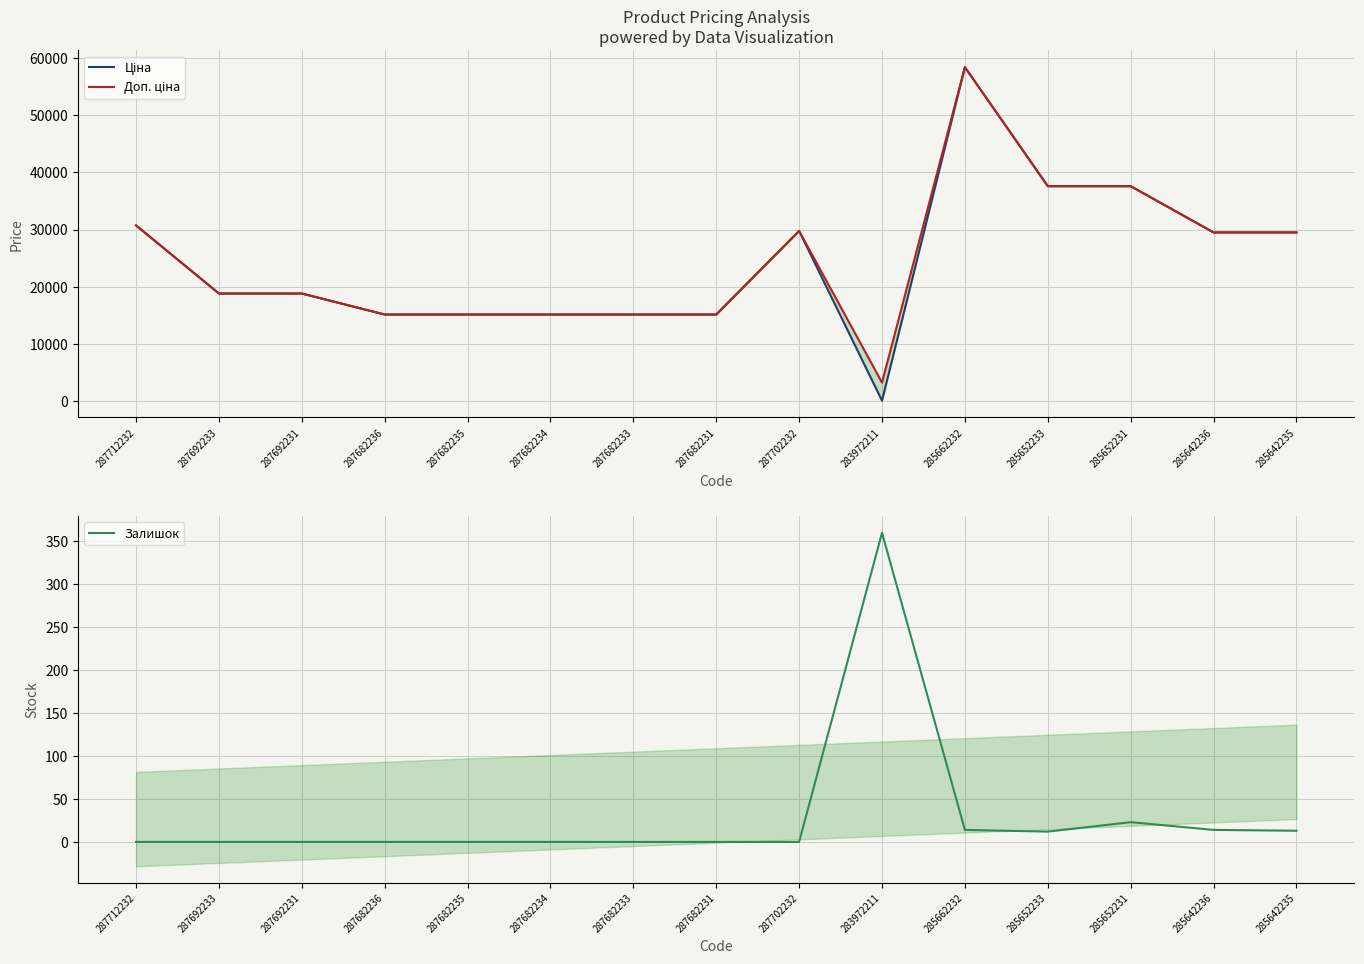

The Доп. ціна series shows 51390.6 at 287712232. True or false?

False